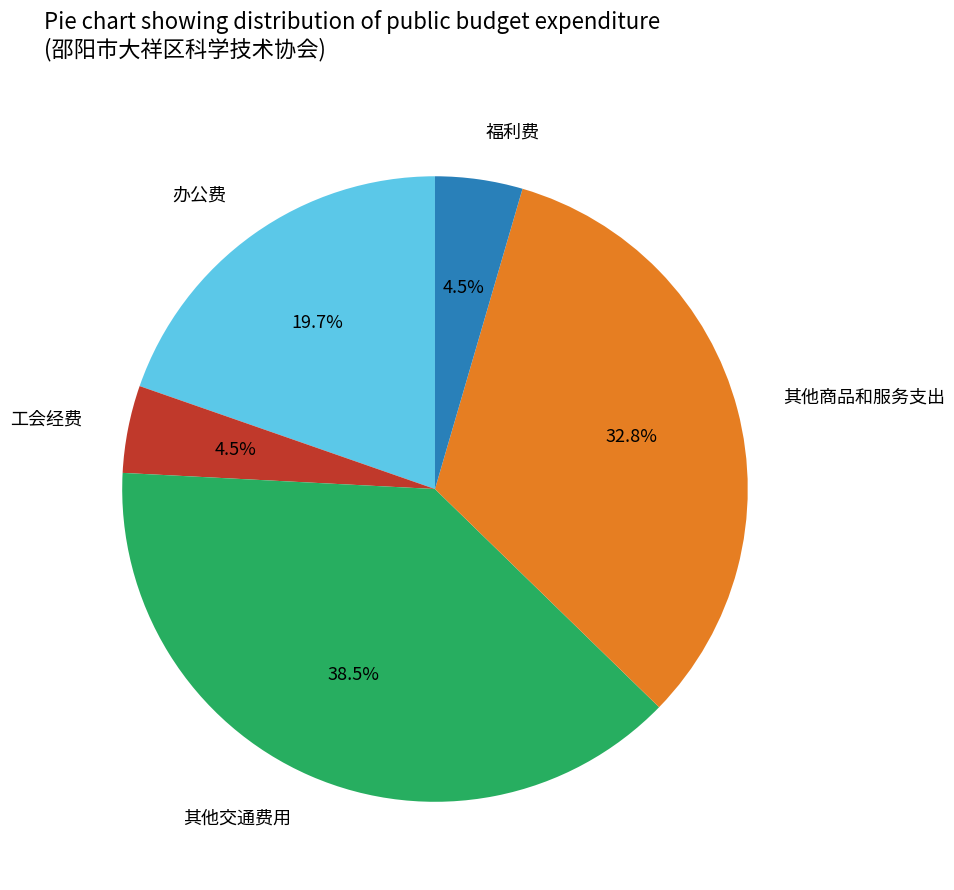

Which slice is the largest?

其他交通费用